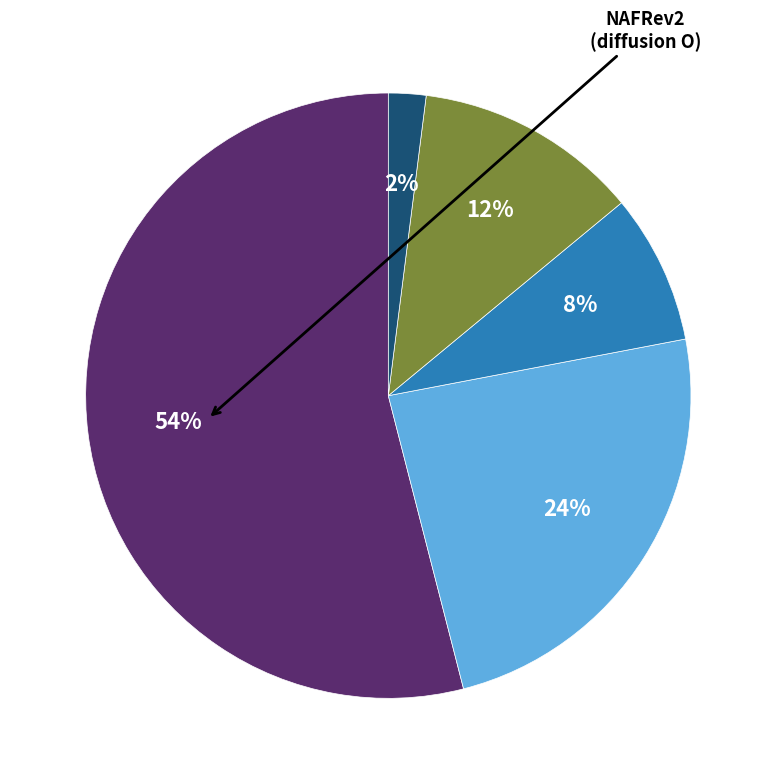

To the nearest percent, what is the difference between the largest and smallest slice percentages?

52%